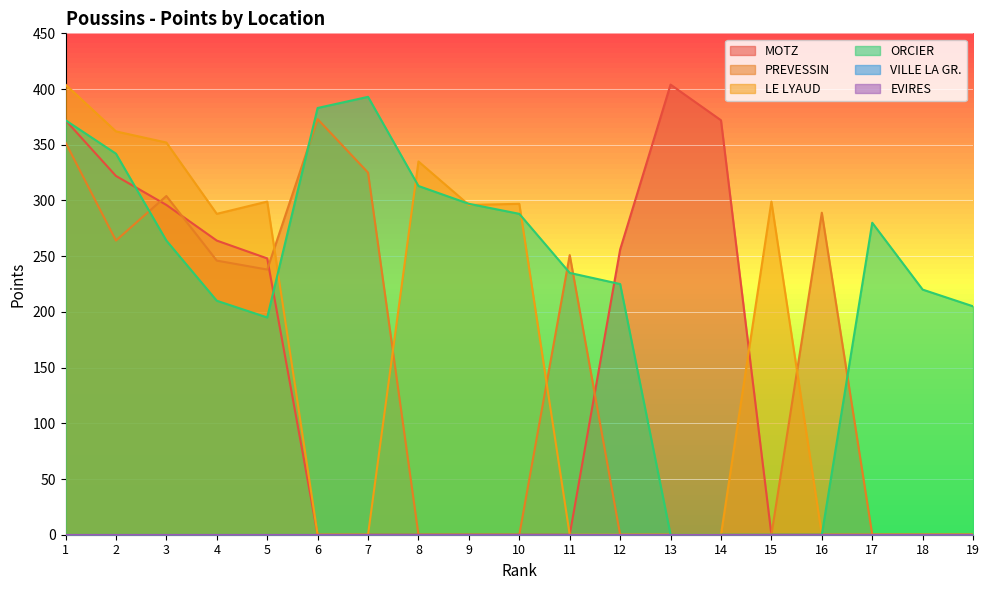

What is the value of the MOTZ point at the 14th from the left?

372